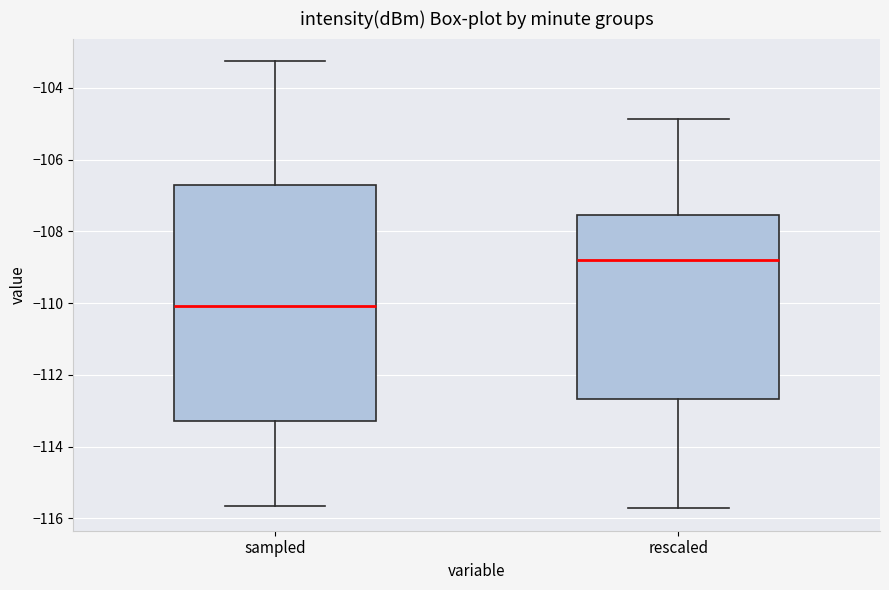

Reading left to right, read every box against the y-axis: the position of its median line, the range the box covers, and the ends of its whiskers. The values are not printed on the chart, so give them approximately, as read against the axis.

sampled: median -110.0, box -113.2 to -106.8, whiskers -115.6 to -103.2
rescaled: median -108.8, box -112.6 to -107.6, whiskers -115.8 to -104.8